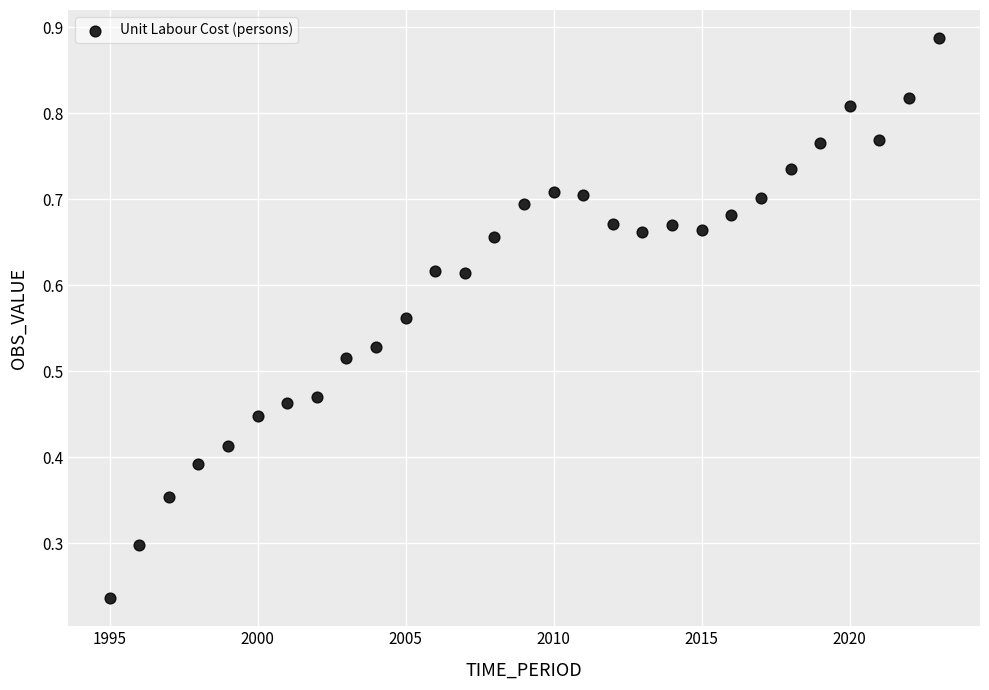

What is the range of X values (max minus min)?

28.0